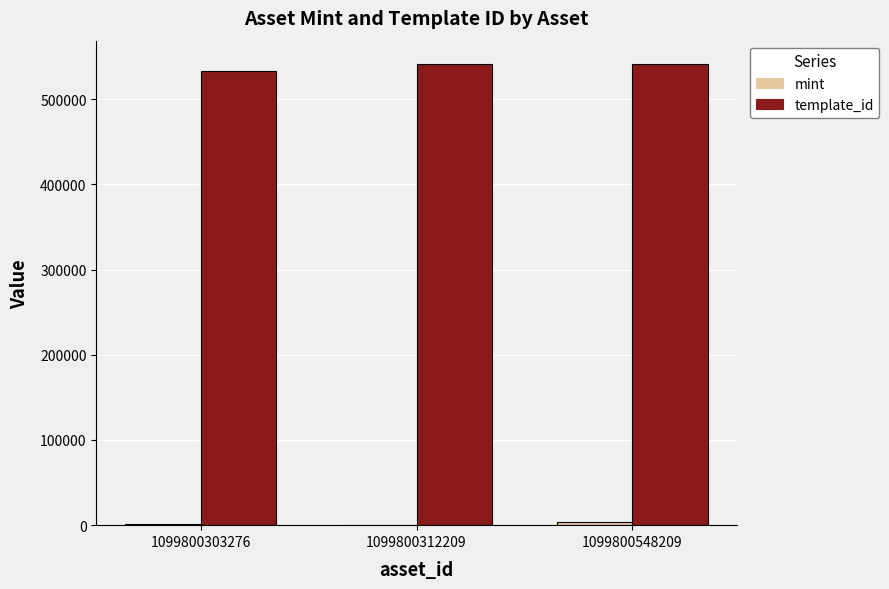

What is the maximum value shown in the chart?

541468